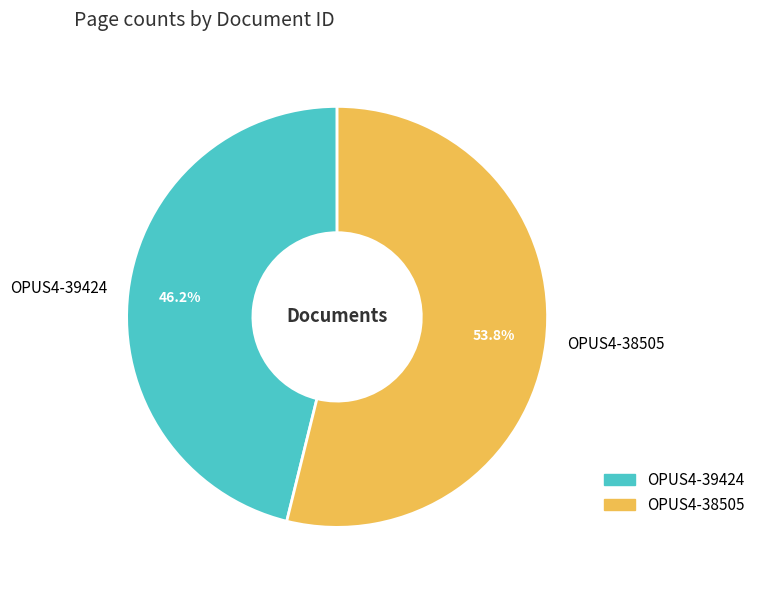

Is it true that OPUS4-39424 is 46% of the pie?

True